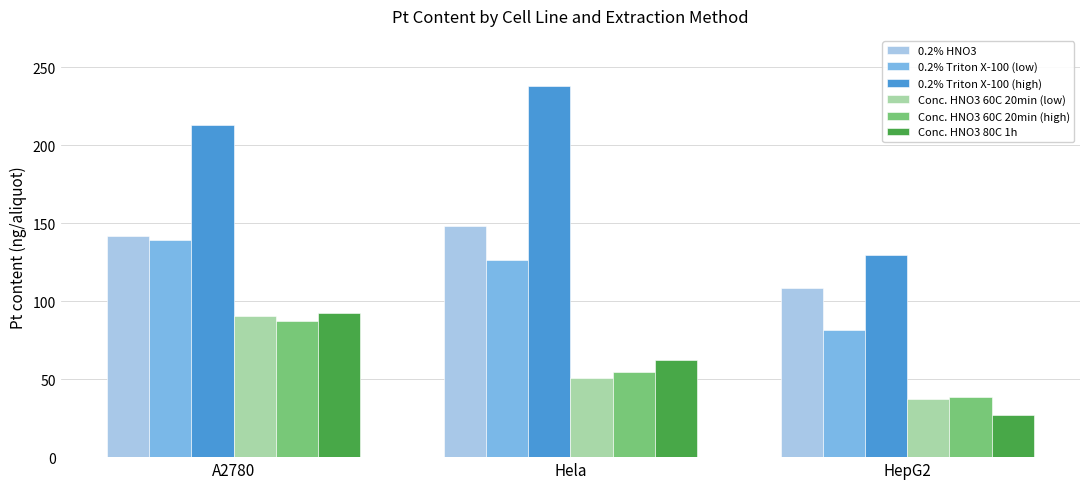

Which series has the largest range (max minus min)?

0.2% Triton X-100 (high)